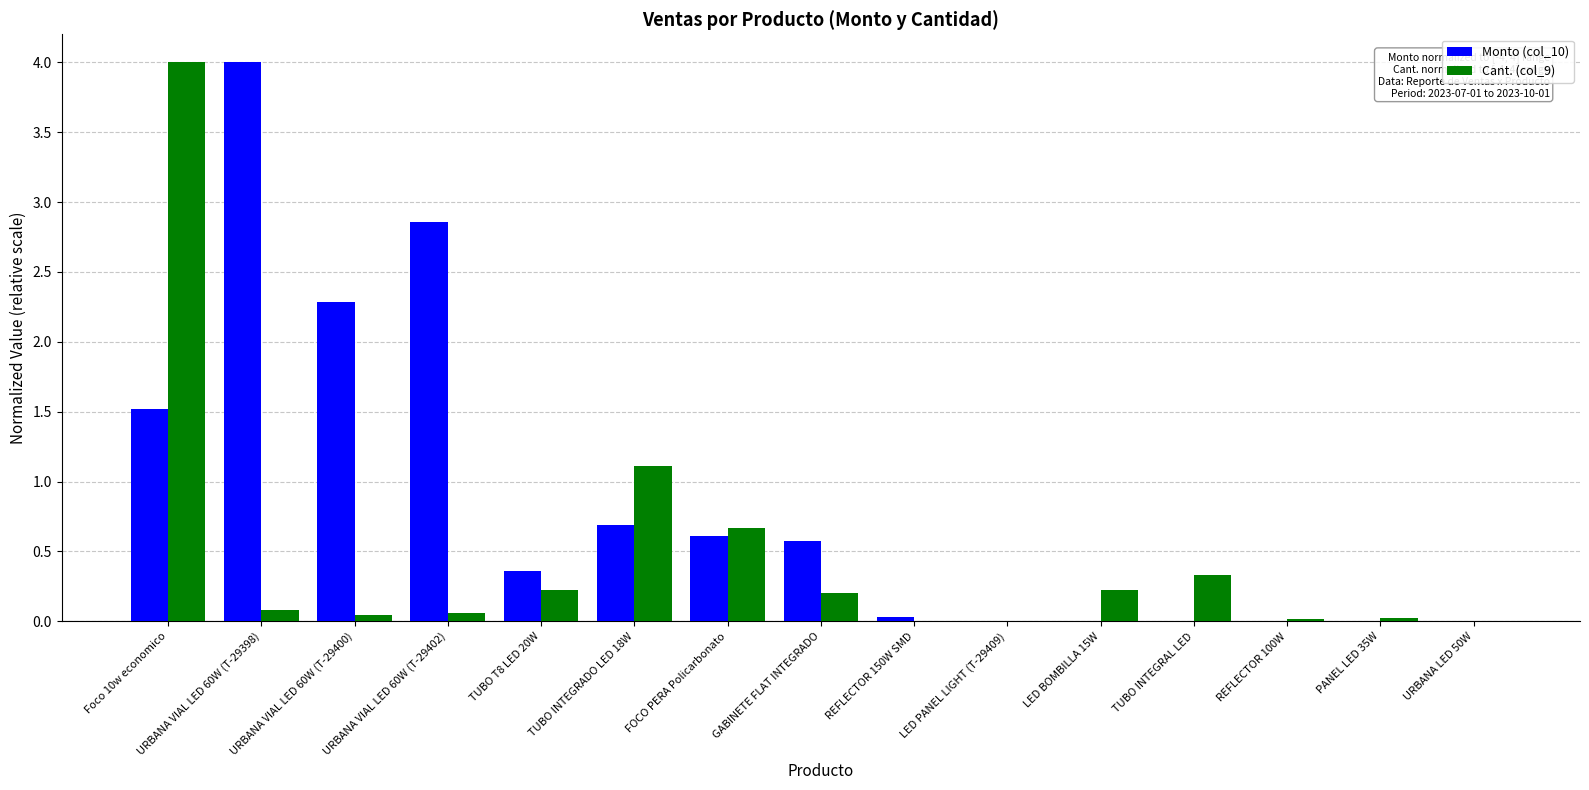

Where is Cant. (col_9) nearest to the value 2?

TUBO INTEGRADO LED 18W